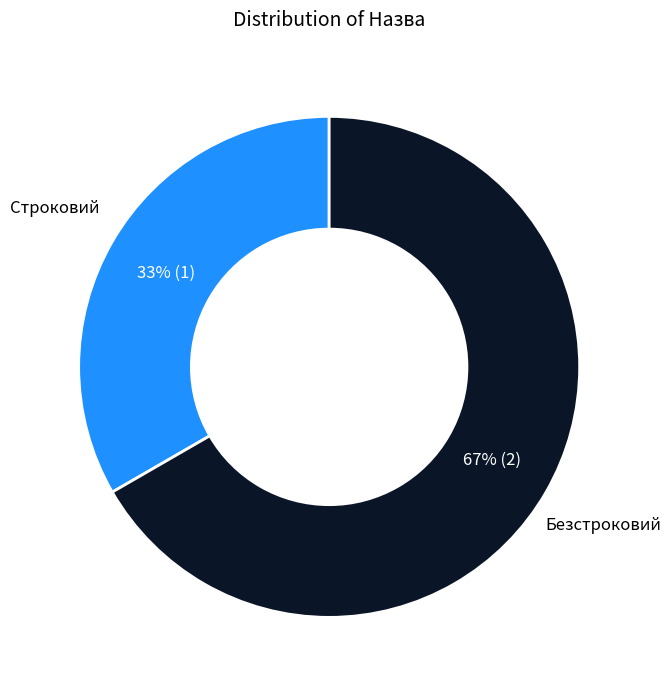

What percentage is the Строковий slice, to the nearest percent?

33%